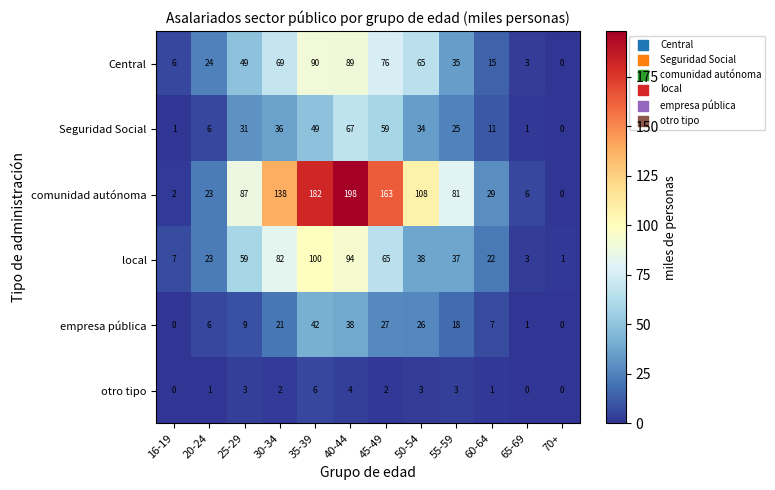

What is the approximate value of empresa pública at 35-39?

42